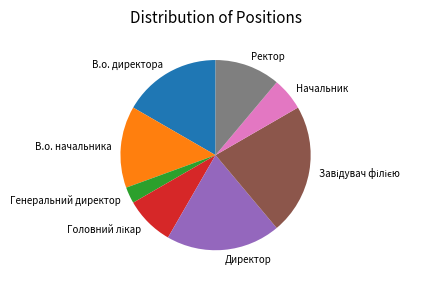

True or false: Начальник accounts for 12% of the total.

False